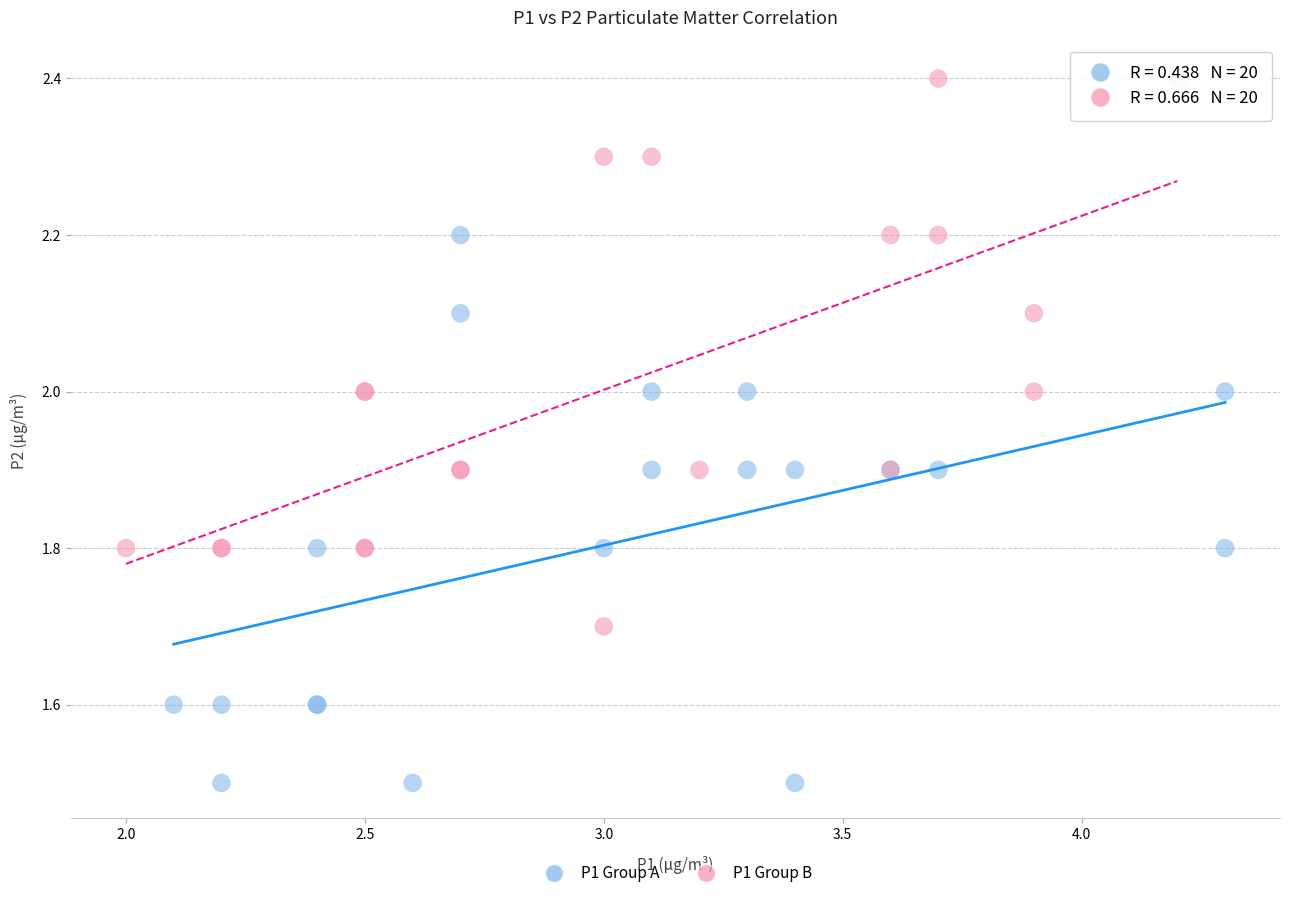

What are all the series names shown in the legend?

P1 Group A, P1 Group B